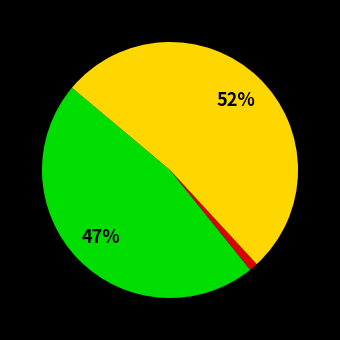

To the nearest percent, what is the average slice percentage?

33%